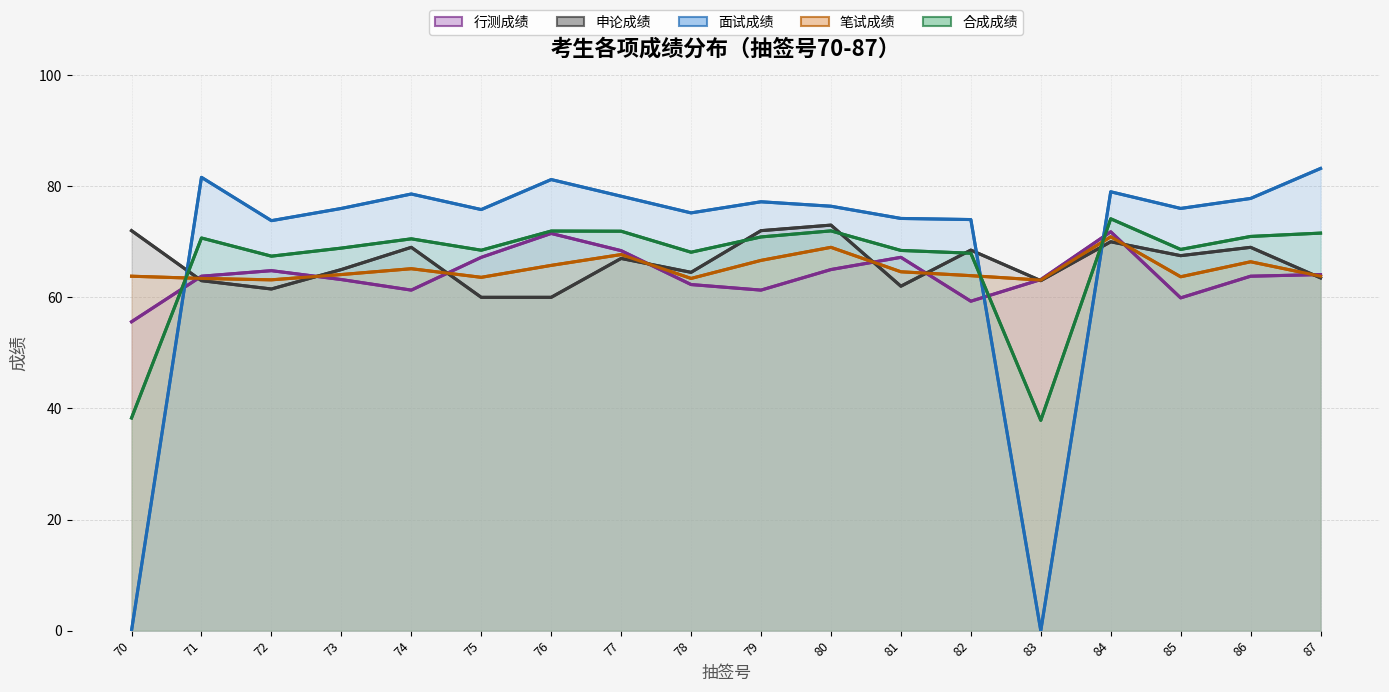

Reading left to right, transcribe all the data shown in this chart.

行测成绩: 70=55.6	71=63.8	72=64.8	73=63.2	74=61.3	75=67.2	76=71.5	77=68.4	78=62.3	79=61.3	80=65.0	81=67.2	82=59.3	83=63.2	84=71.8	85=59.9	86=63.8	87=64.1
申论成绩: 70=72.0	71=63.0	72=61.5	73=65.0	74=69.0	75=60.0	76=60.0	77=67.0	78=64.5	79=72.0	80=73.0	81=62.0	82=68.5	83=63.0	84=70.0	85=67.5	86=69.0	87=63.5
面试成绩: 70=0.0	71=81.6	72=73.8	73=76.0	74=78.6	75=75.8	76=81.2	77=78.2	78=75.2	79=77.2	80=76.4	81=74.2	82=74.0	83=0.0	84=79.0	85=76.0	86=77.8	87=83.2
笔试成绩: 70=63.8	71=63.4	72=63.1	73=64.1	74=65.2	75=63.6	76=65.8	77=67.7	78=63.4	79=66.7	80=69.0	81=64.6	82=63.9	83=63.1	84=70.9	85=63.7	86=66.4	87=63.8
合成成绩: 70=38.3	71=70.7	72=67.4	73=68.9	74=70.5	75=68.5	76=71.9	77=71.9	78=68.1	79=70.9	80=72.0	81=68.4	82=67.9	83=37.9	84=74.1	85=68.6	86=71.0	87=71.6